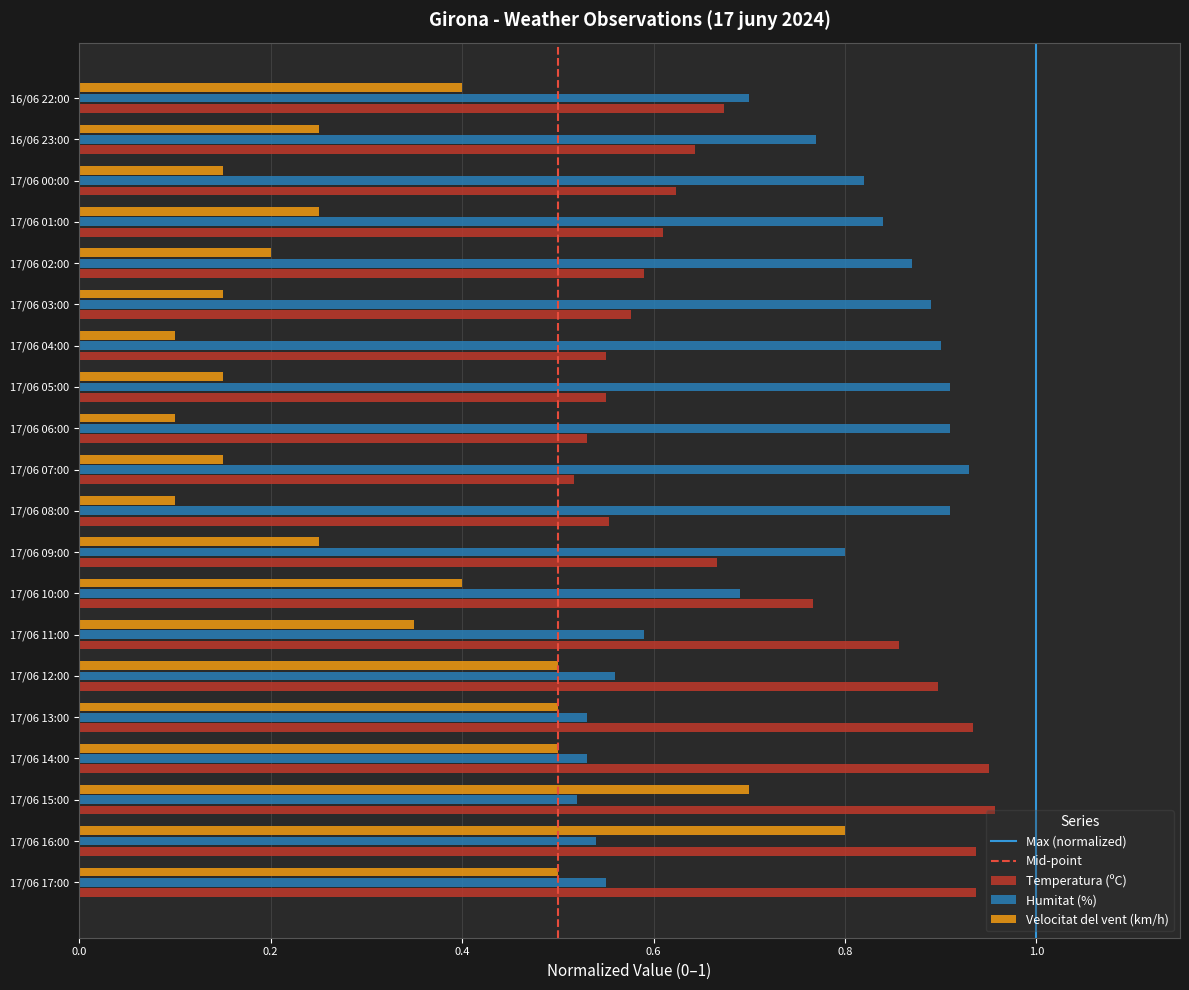

At which category is the sum across all series the highest?

17/06 16:00